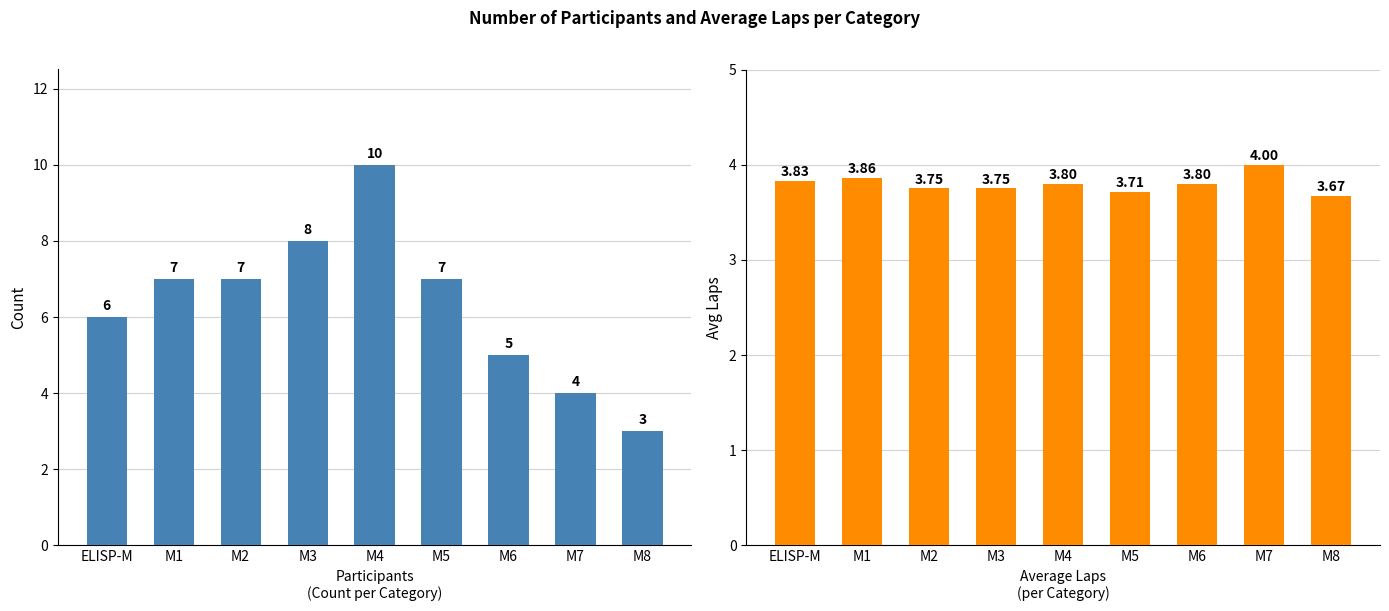

What is the difference between the maximum and minimum values in the Participants series?

7.0